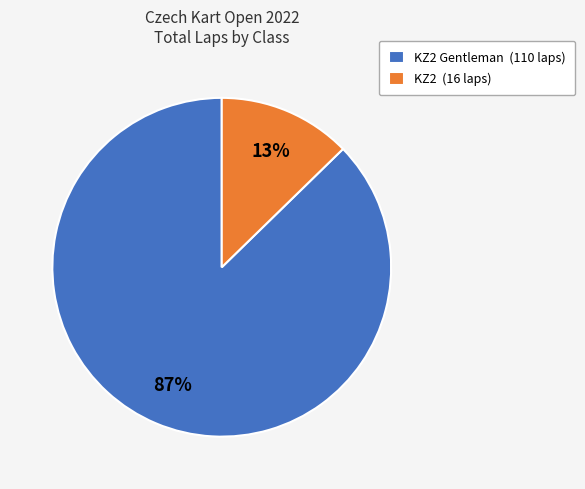

Which has a higher value, KZ2 Gentleman (110 laps) or KZ2 (16 laps)?

KZ2 Gentleman (110 laps)